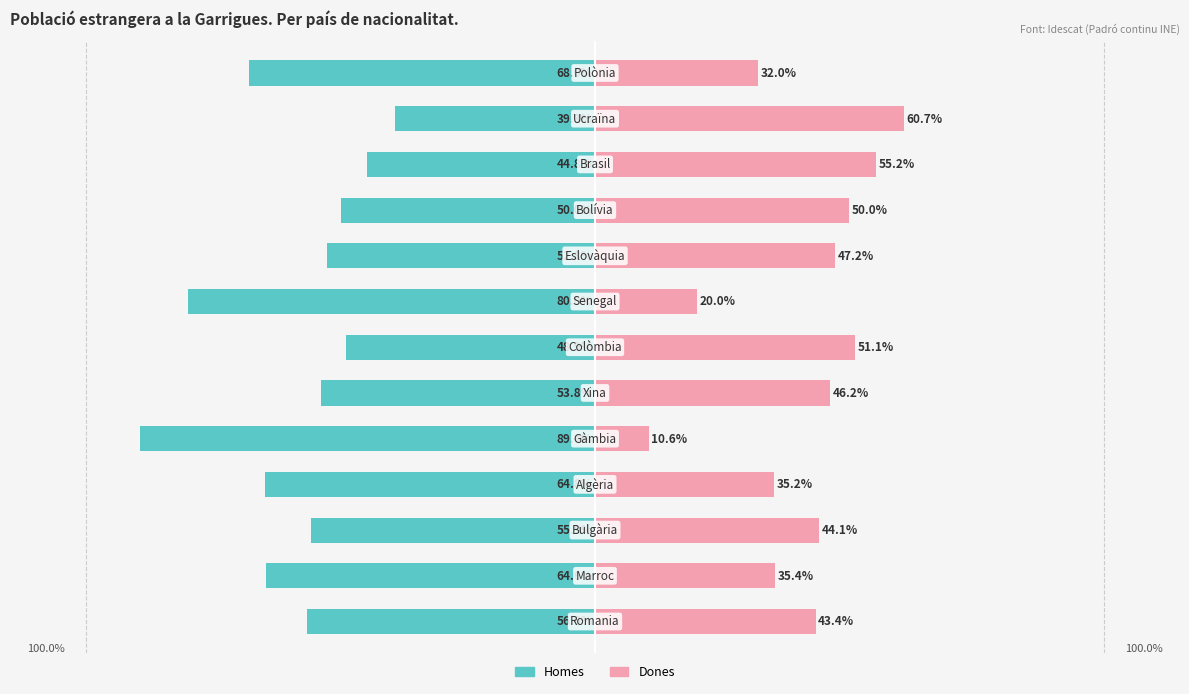

How many groups of bars are there?

13